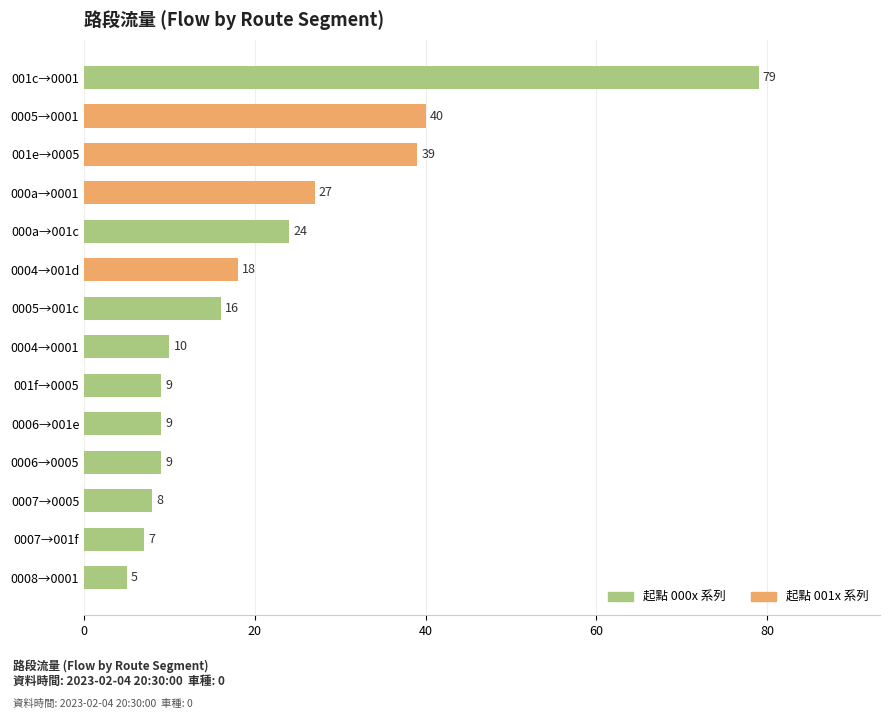

What is the label of the 8th bar from the bottom?

0005→001c